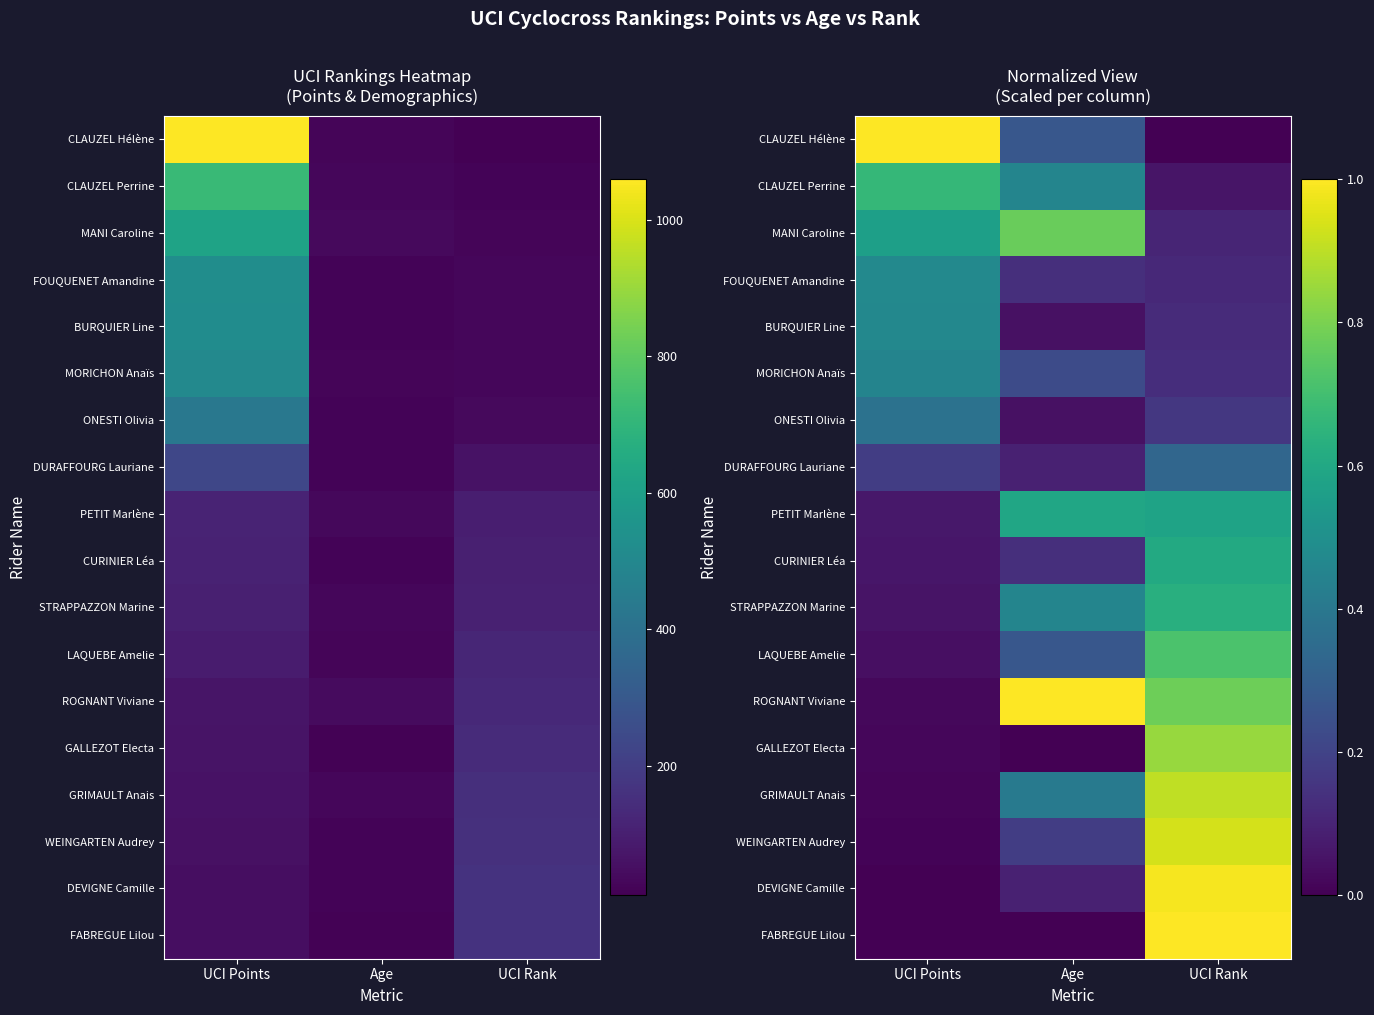

True or false: ONESTI Olivia has a value of 0.4 at UCI Points.

True